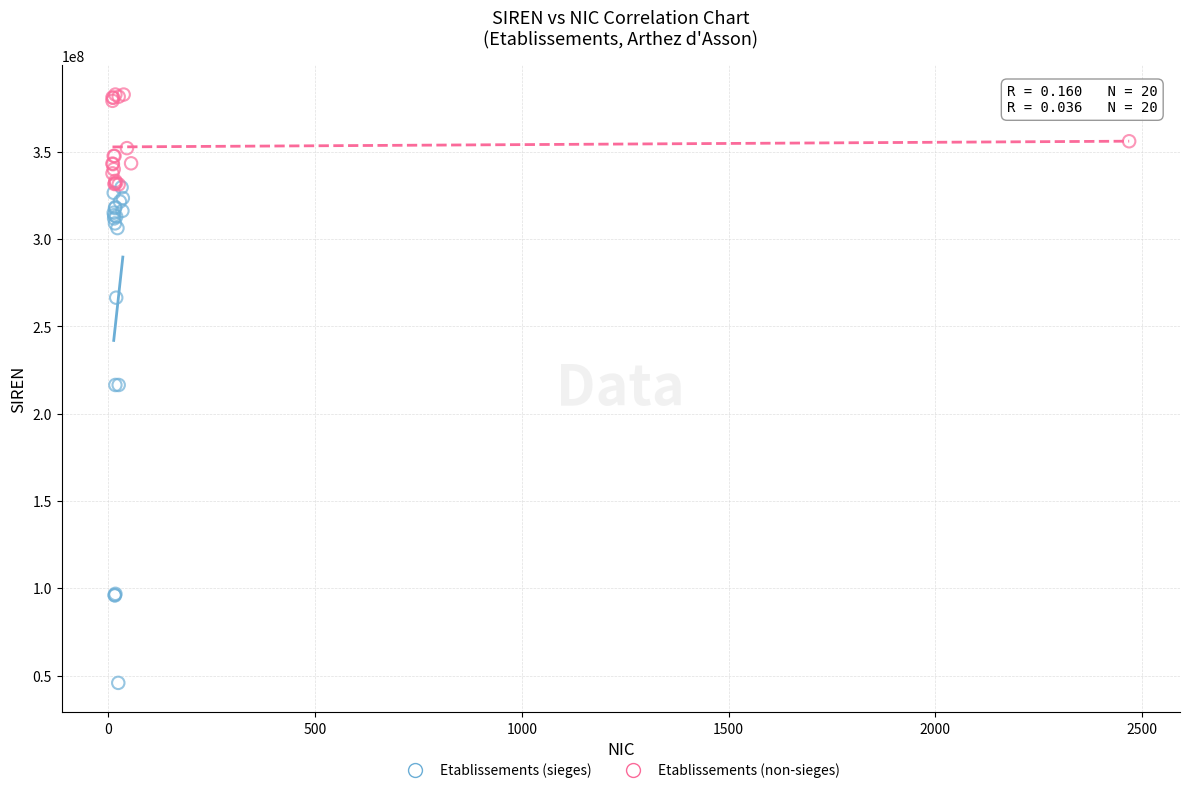

Which series contains the highest Y value?

Etablissements (non-sieges)